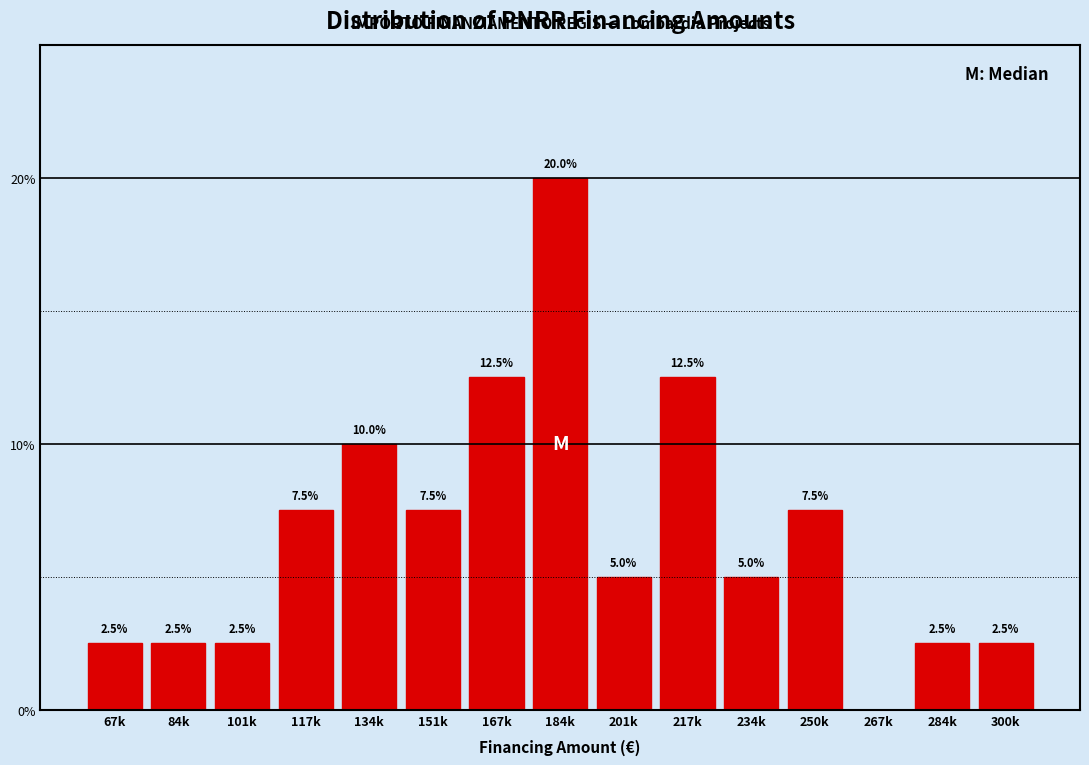

Reading left to right, what are all the values shown in this chart?

67k=2.5	84k=2.5	101k=2.5	117k=7.5	134k=10.0	151k=7.5	167k=12.5	184k=20.0	201k=5.0	217k=12.5	234k=5.0	250k=7.5	267k=0.0	284k=2.5	300k=2.5